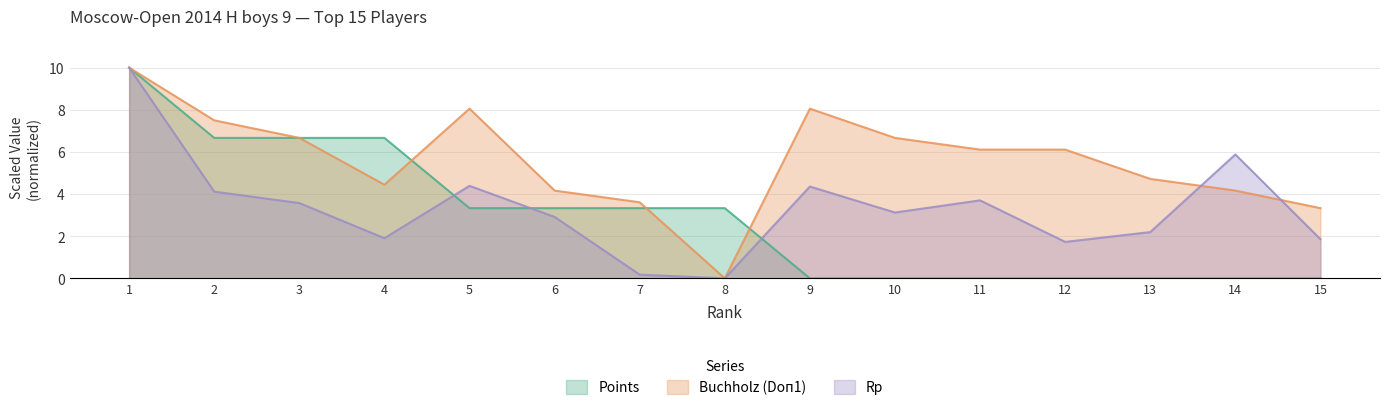

Is the value of Buchholz (Doп1) at 12 greater than the value of Points at 9?

Yes